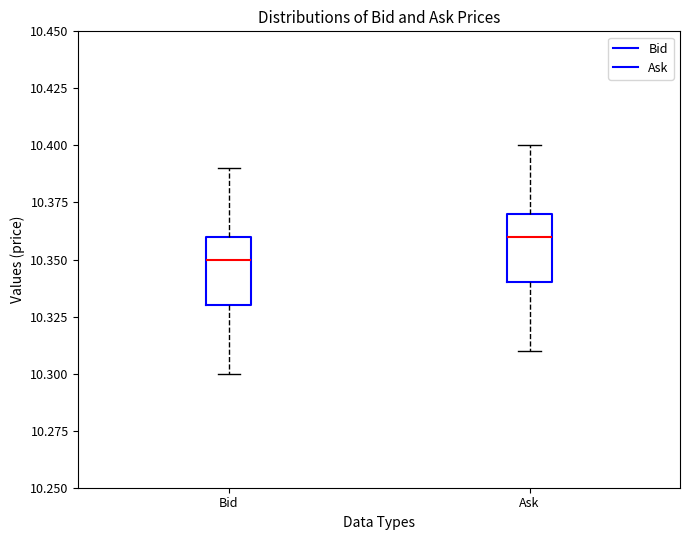

Reading left to right, transcribe this box plot: for each box, give where its median line is, the range the box spans, and where its two whiskers end, as read against the y-axis. The values are not printed on the chart, so give them approximately, as read against the axis.

Bid: median 10.35, box 10.33 to 10.36, whiskers 10.30 to 10.39
Ask: median 10.36, box 10.34 to 10.37, whiskers 10.31 to 10.40